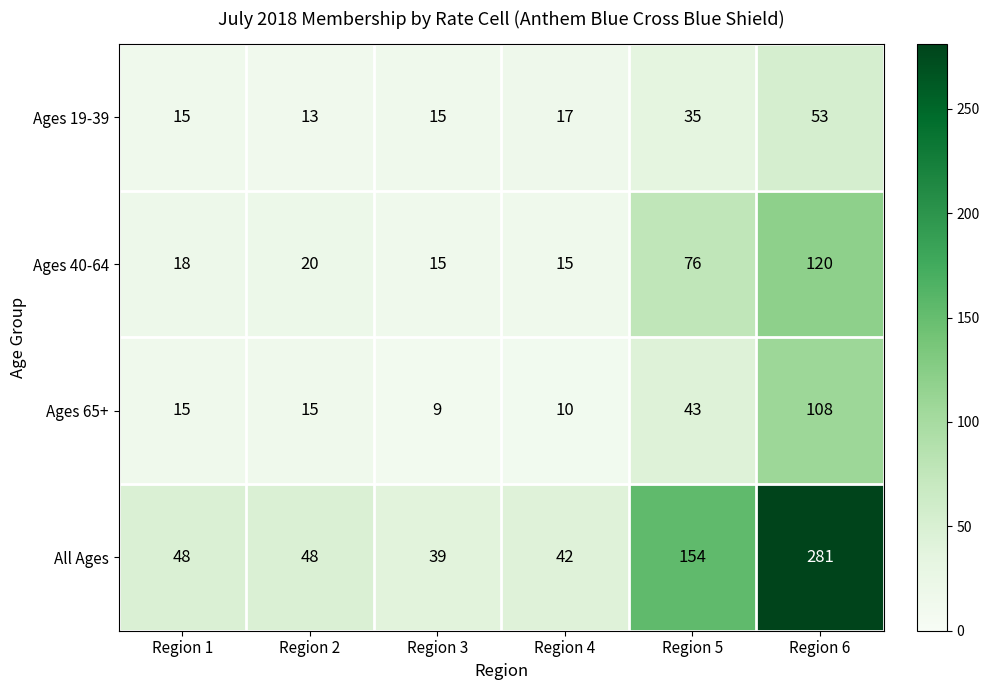

Between Region 2 and Region 4, which series saw the biggest shift?

All Ages